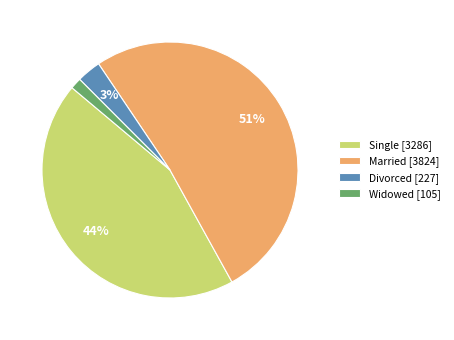

To the nearest percent, what percentage of the pie is Single [3286]?

44%